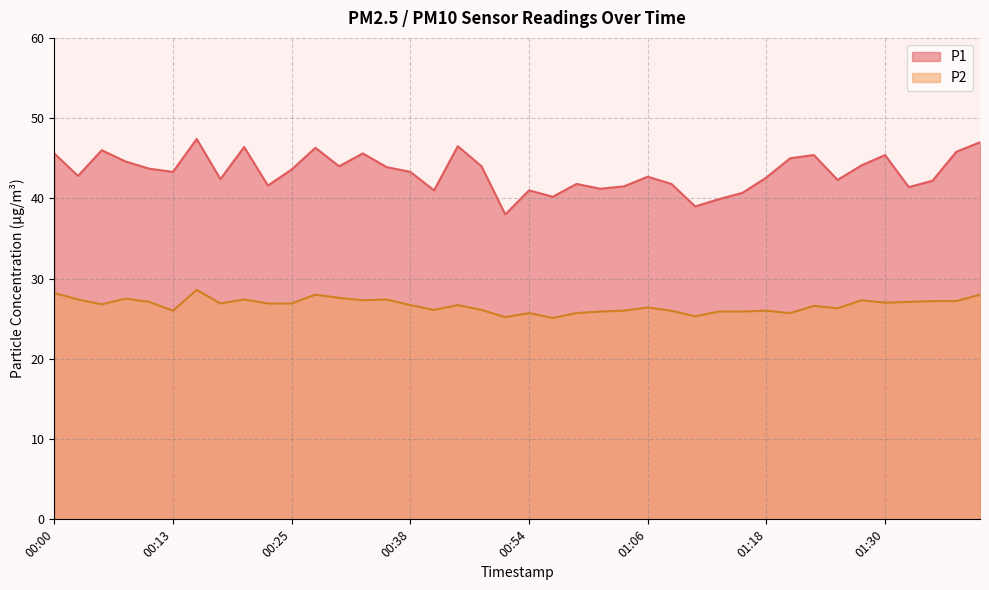

Where is the first local minimum for P1?

00:03